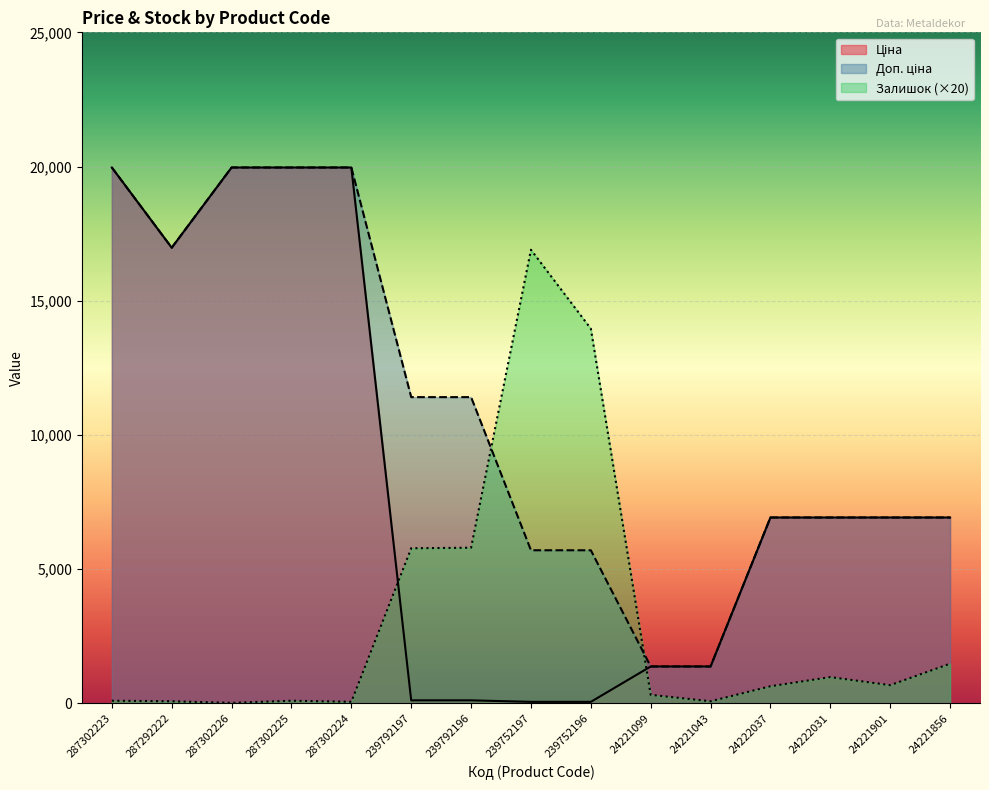

What is the difference between the maximum and second lowest values in the Доп. ціна series?

18589.2